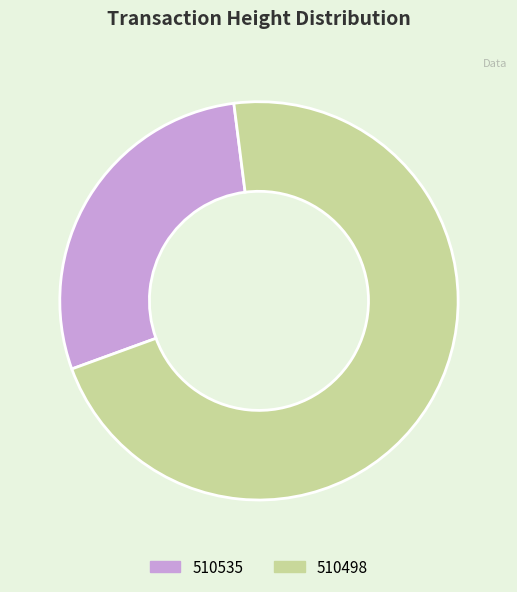

Combined, do 510498 and 510535 account for over 50%?

Yes